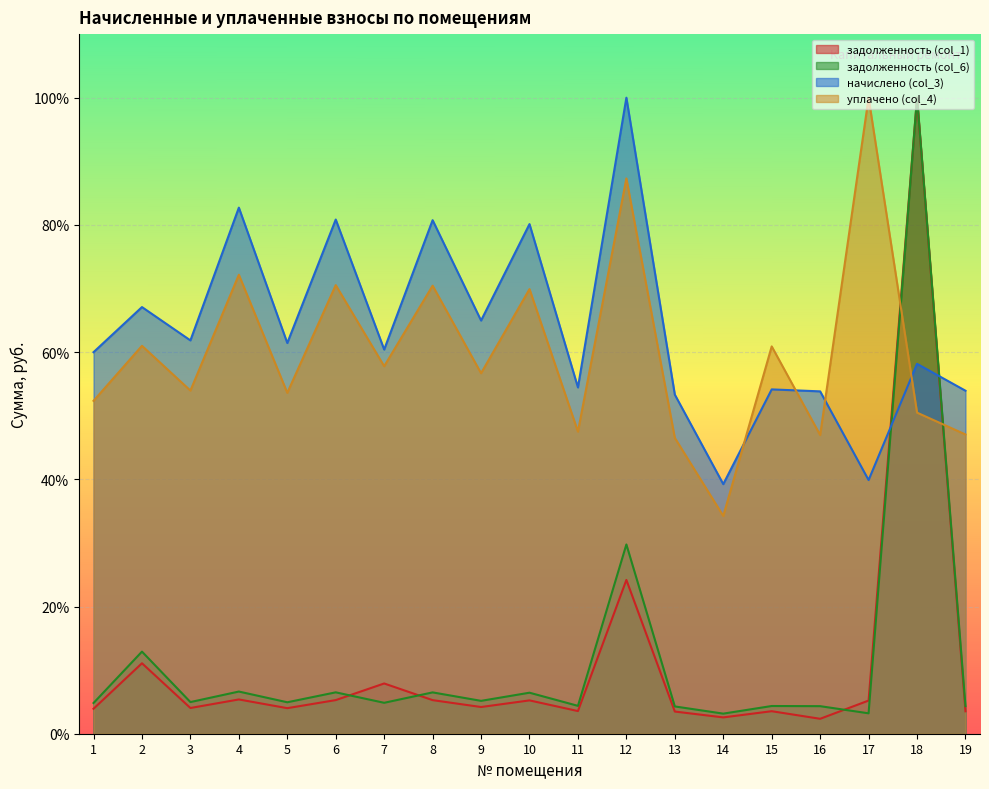

What is the total value across all series at 2?

152.1